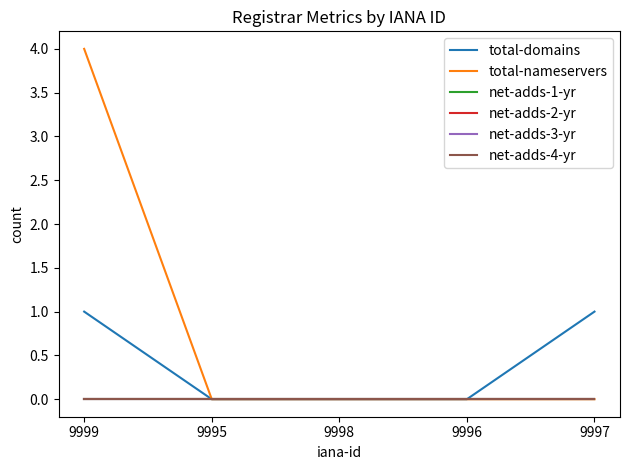

Does the chart display data point markers on the line(s)?

No